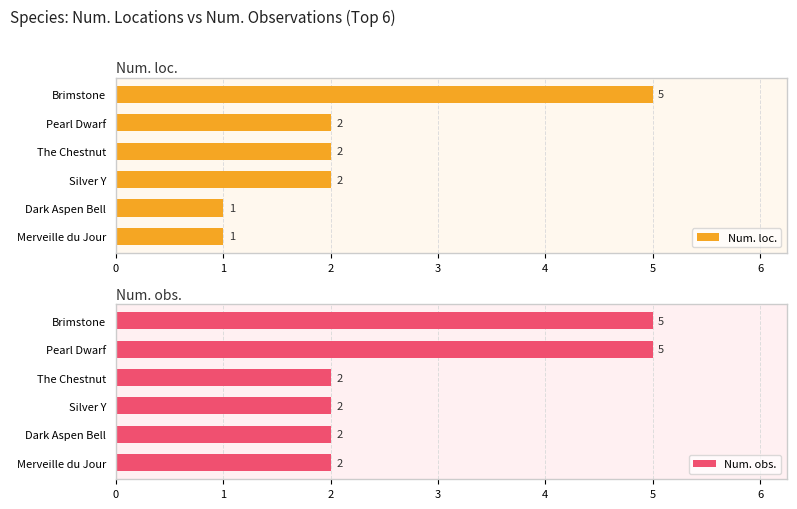

True or false: Num. loc. has a value of 3 at The Chestnut.

False